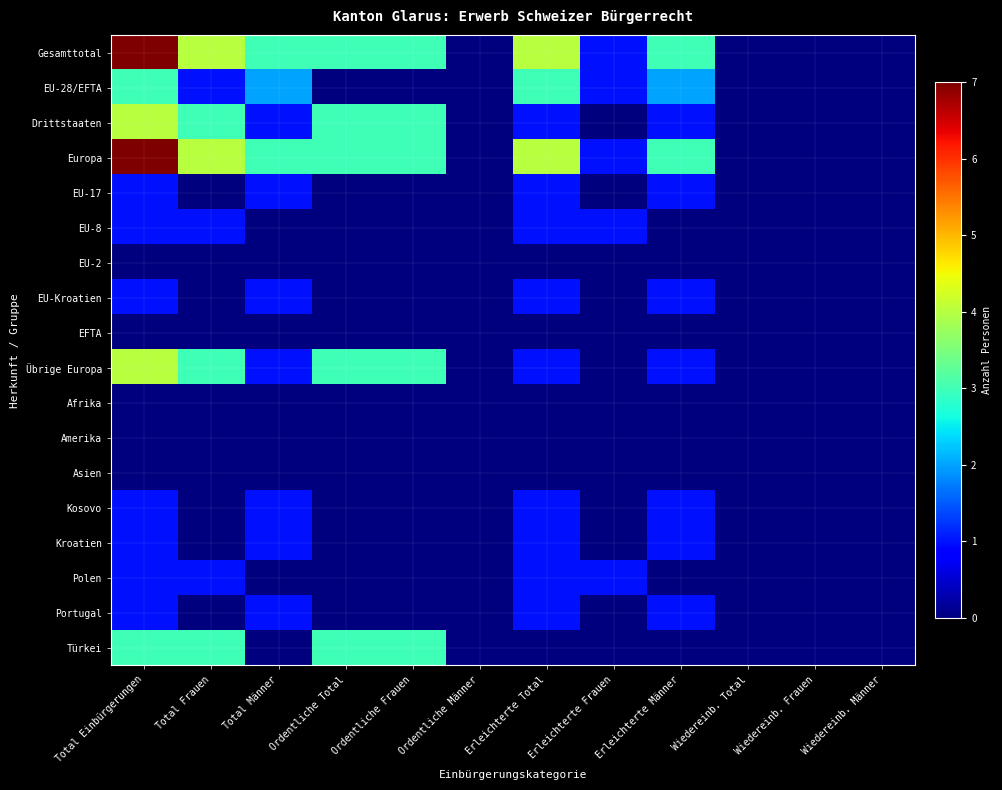

Between Wiedereinb. Total and Ordentliche Frauen, which is larger?

Ordentliche Frauen